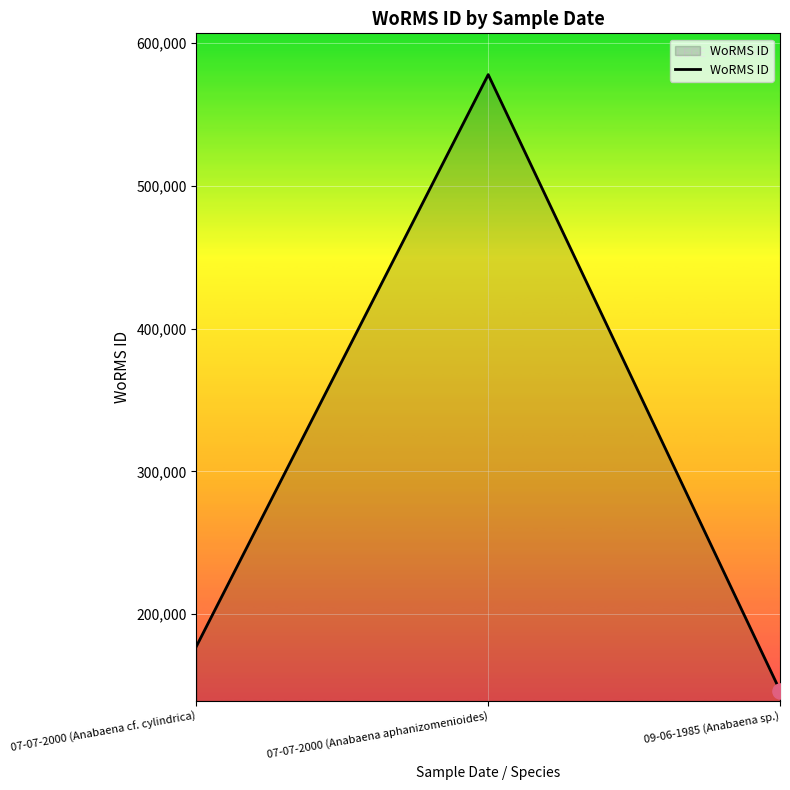

What is the change in value from 07-07-2000 (Anabaena cf. cylindrica) to 09-06-1985 (Anabaena sp.)?

-31064